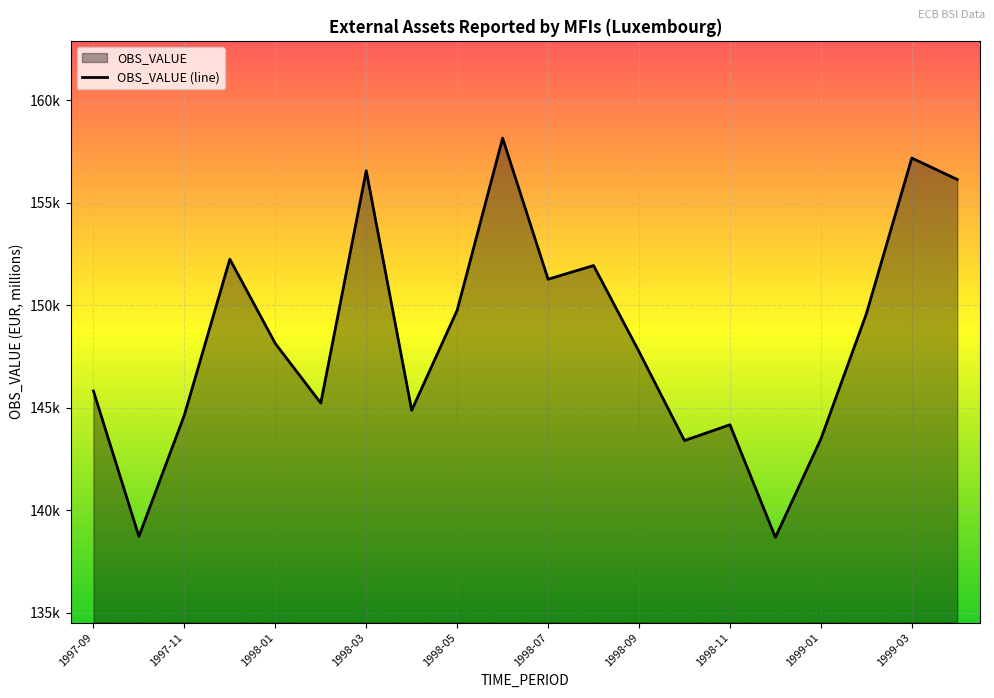

How many interior local valleys (lower than both neighbors) does the data have?

6